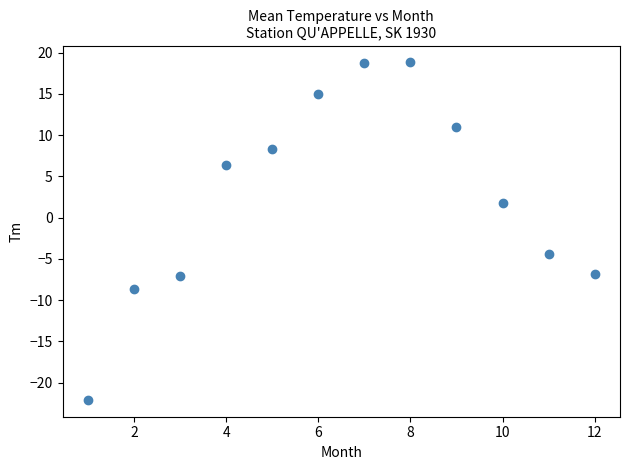

What is the average Y value?

2.6